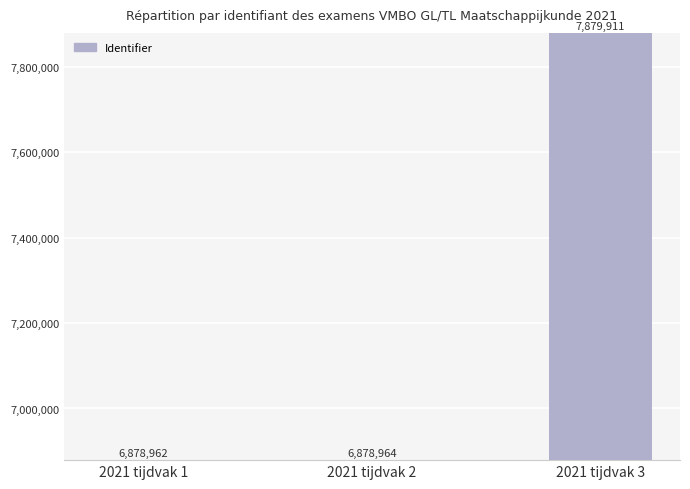

Where is the data nearest to the value 7379436?

2021 tijdvak 2